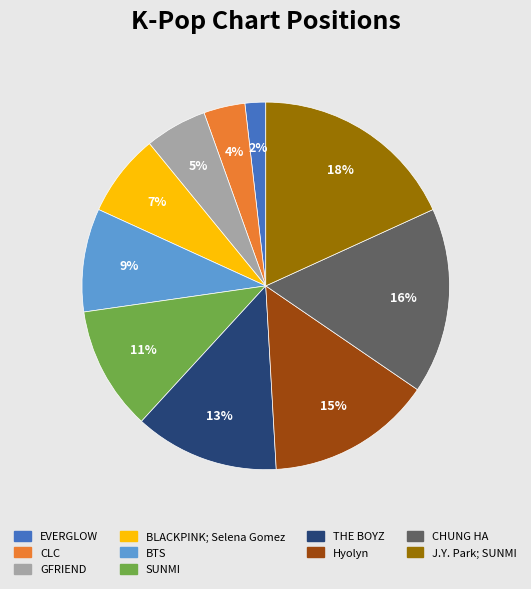

To the nearest percent, what is the difference between the largest and smallest slice percentages?

16%